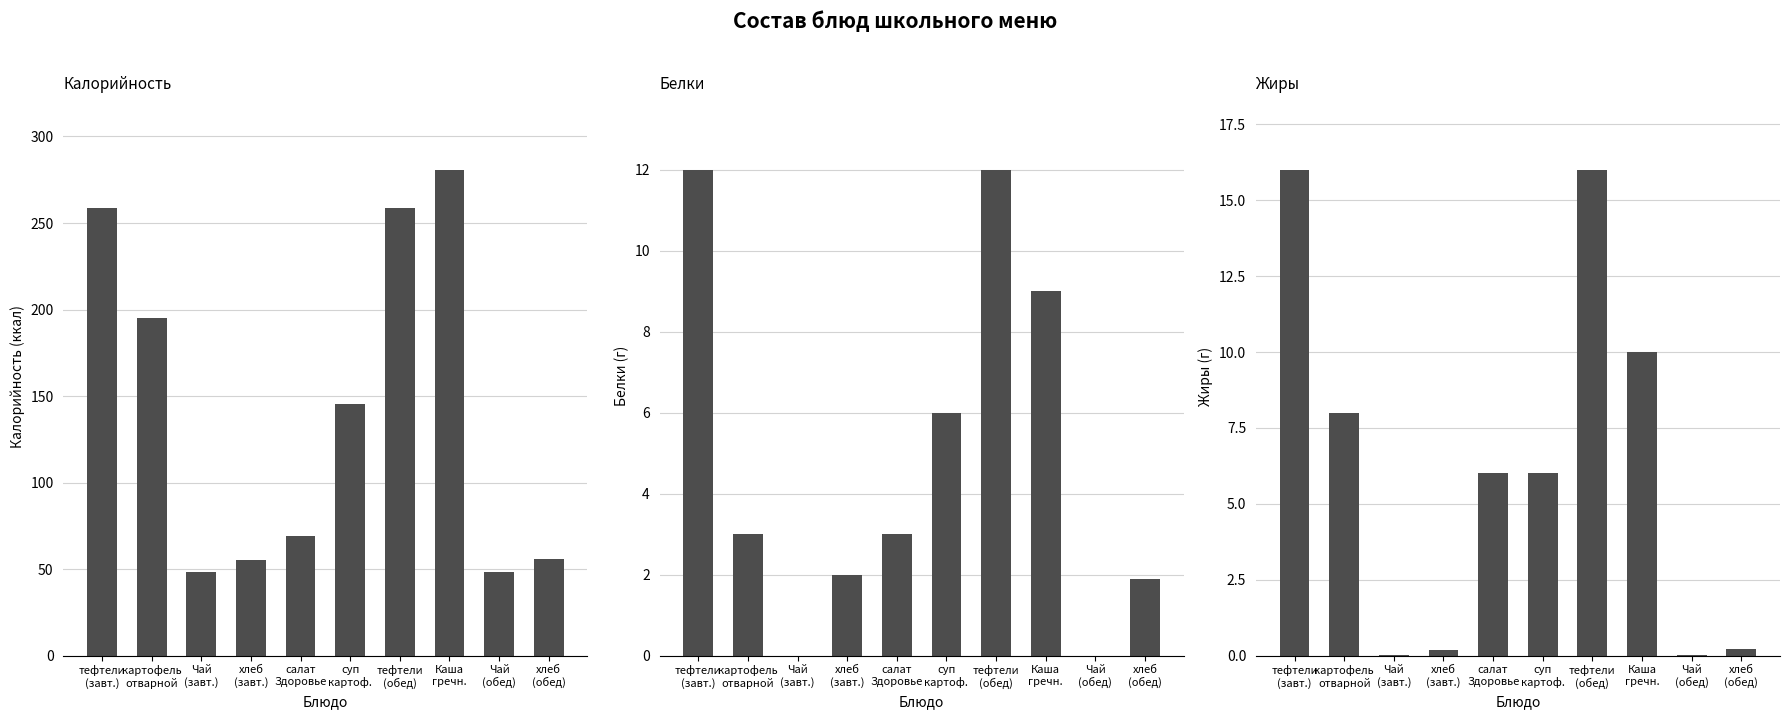

Which series has the largest total across all categories?

Калорийность